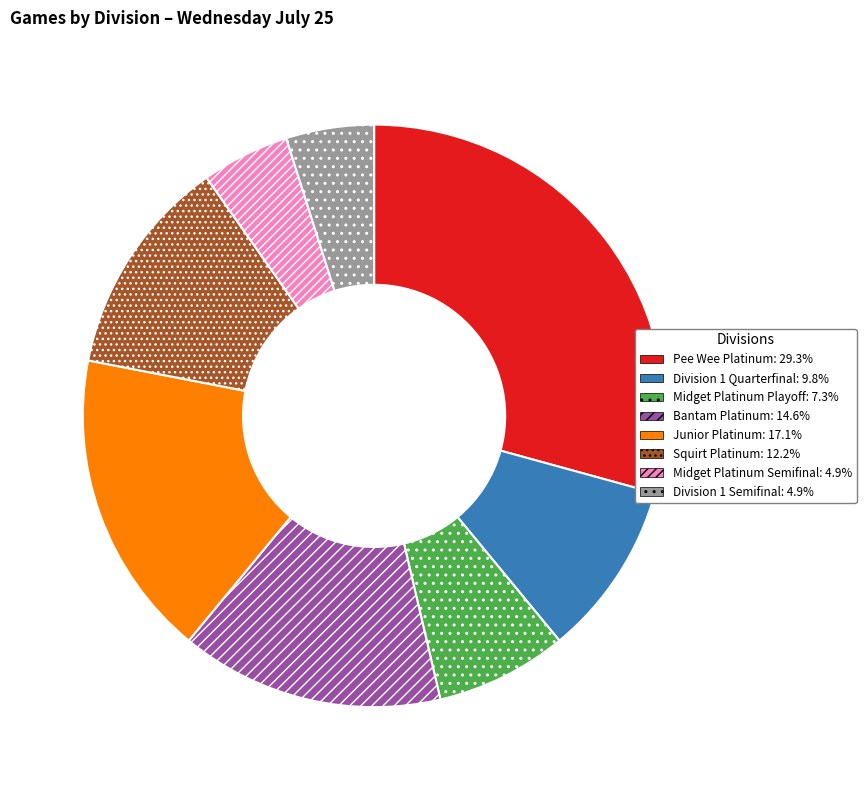

Does Pee Wee Platinum represent more than half of the total?

No